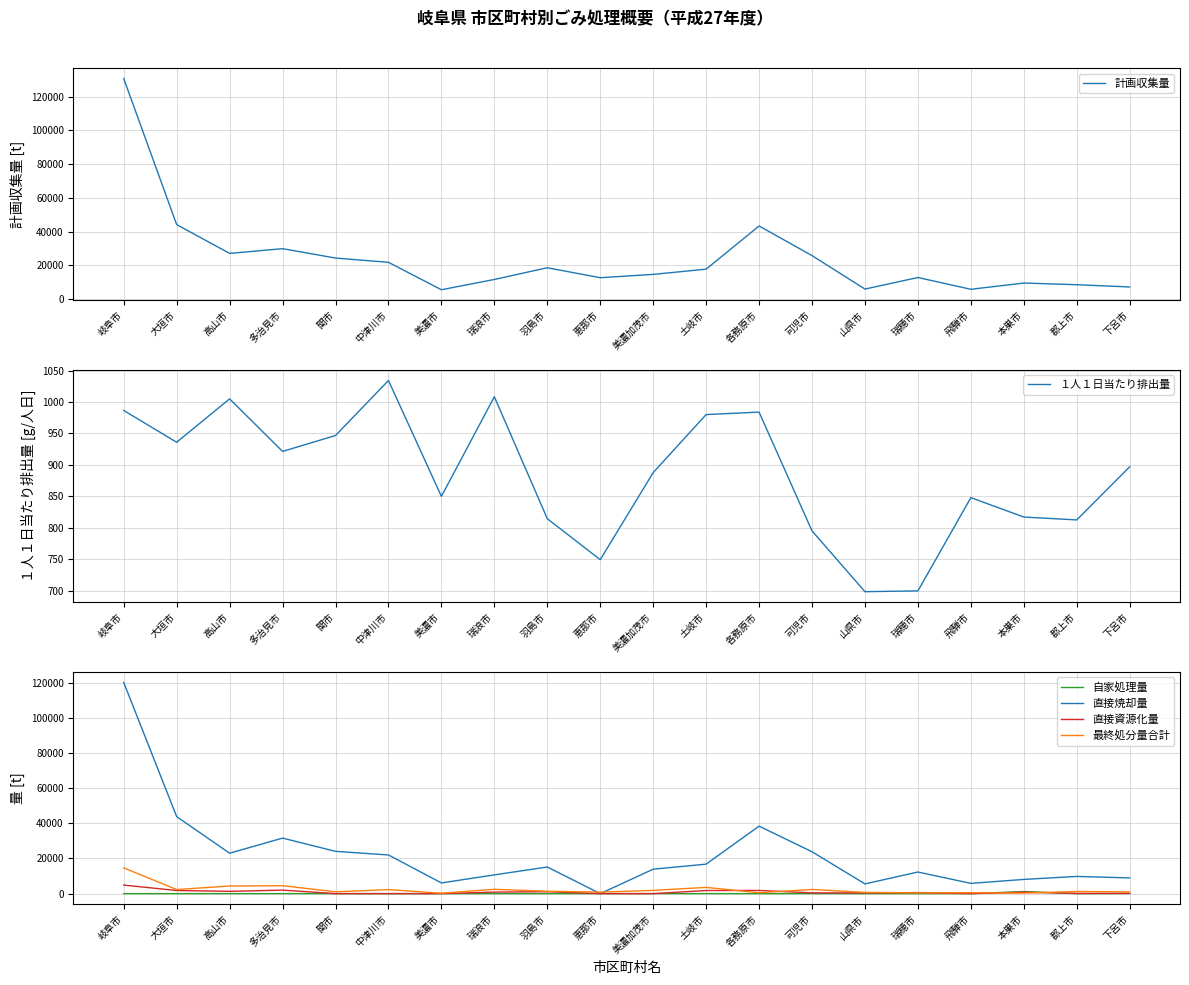

Where is the first local maximum for 自家処理量?

本巣市